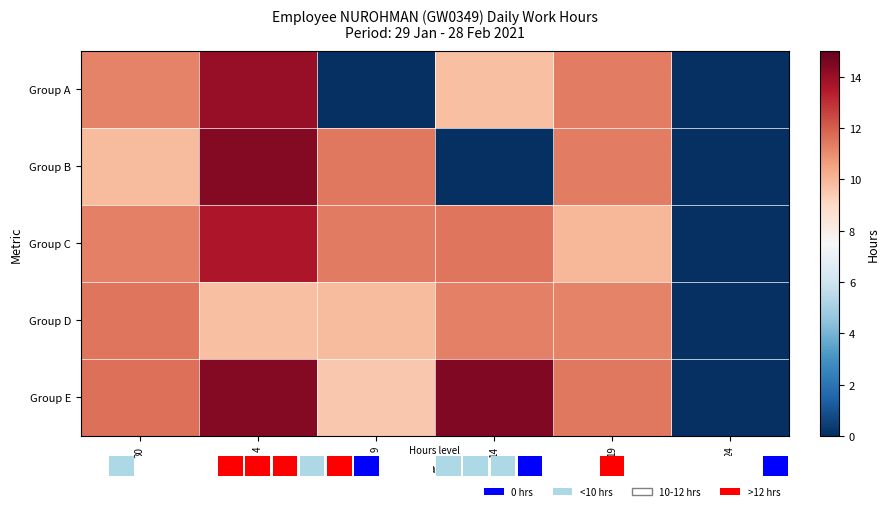

At which category is the sum across all series the highest?

4